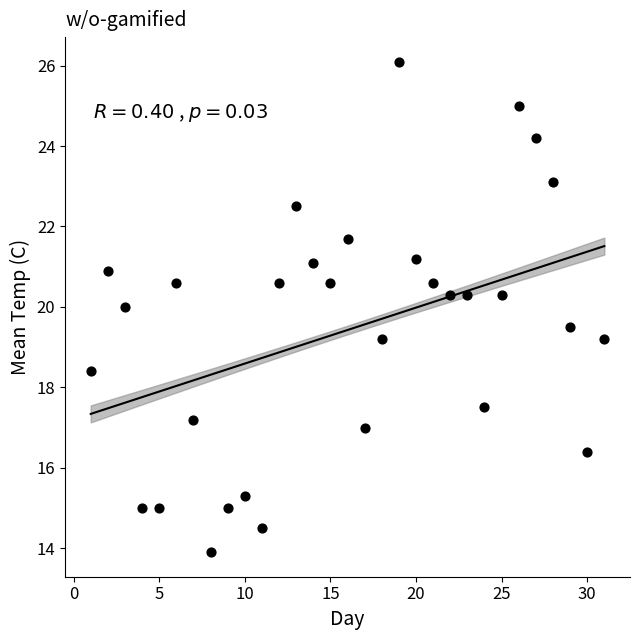

What is the range of Y values (max minus min)?

12.2